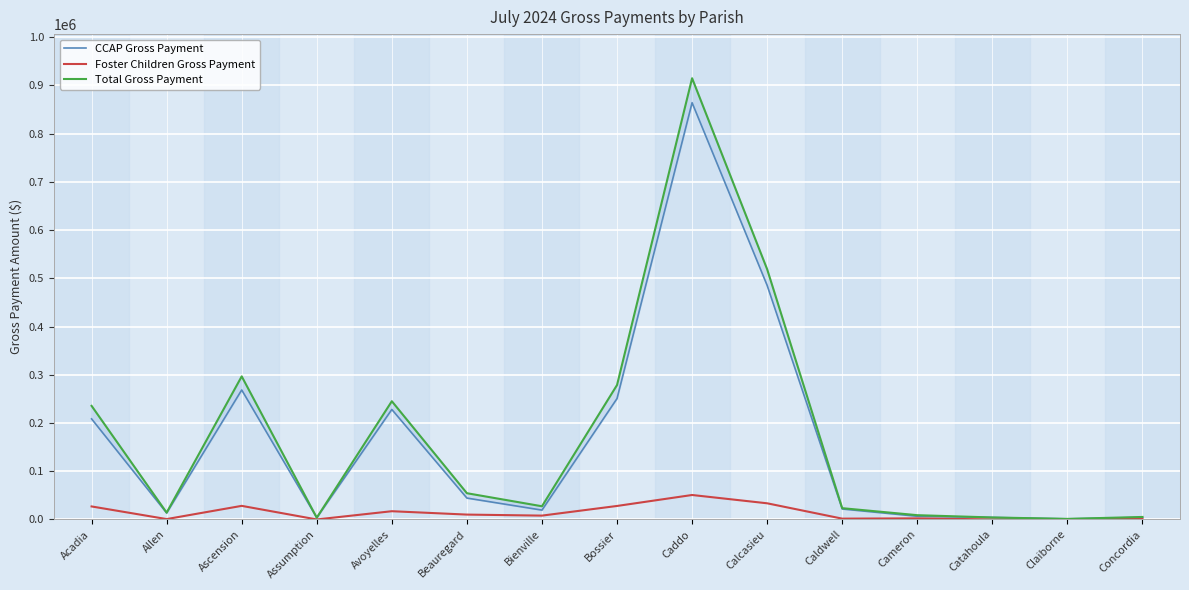

Which series has the largest total across all categories?

Total Gross Payment